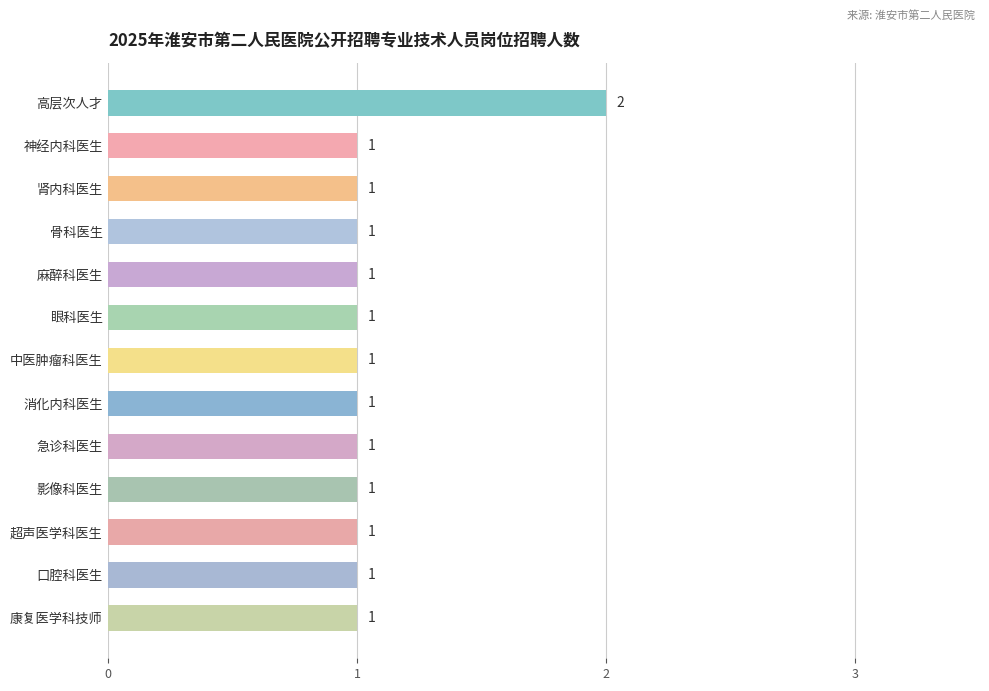

Count the values in the range 1 to 2.

13